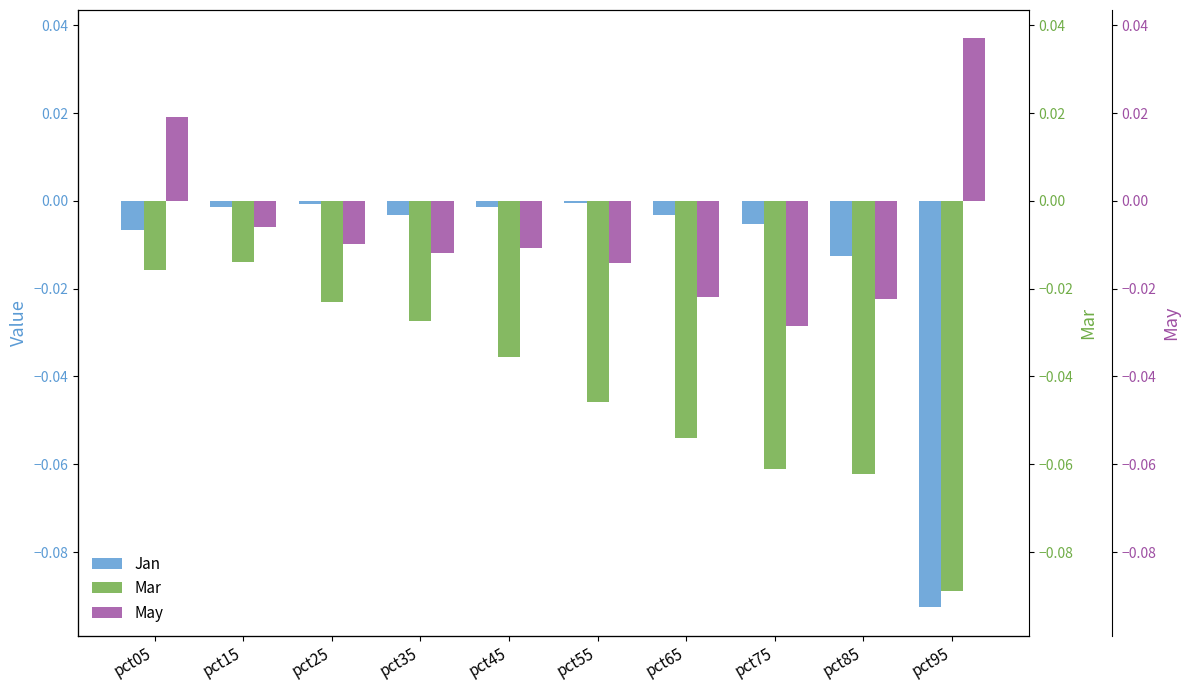

Reading left to right, what are all the values shown in this chart?

Jan: -0.0	-0.0	-0.0	-0.0	-0.0	-0.0	-0.0	-0.0	-0.0	-0.1
Mar: -0.0	-0.0	-0.0	-0.0	-0.0	-0.0	-0.1	-0.1	-0.1	-0.1
May: 0.0	-0.0	-0.0	-0.0	-0.0	-0.0	-0.0	-0.0	-0.0	0.0